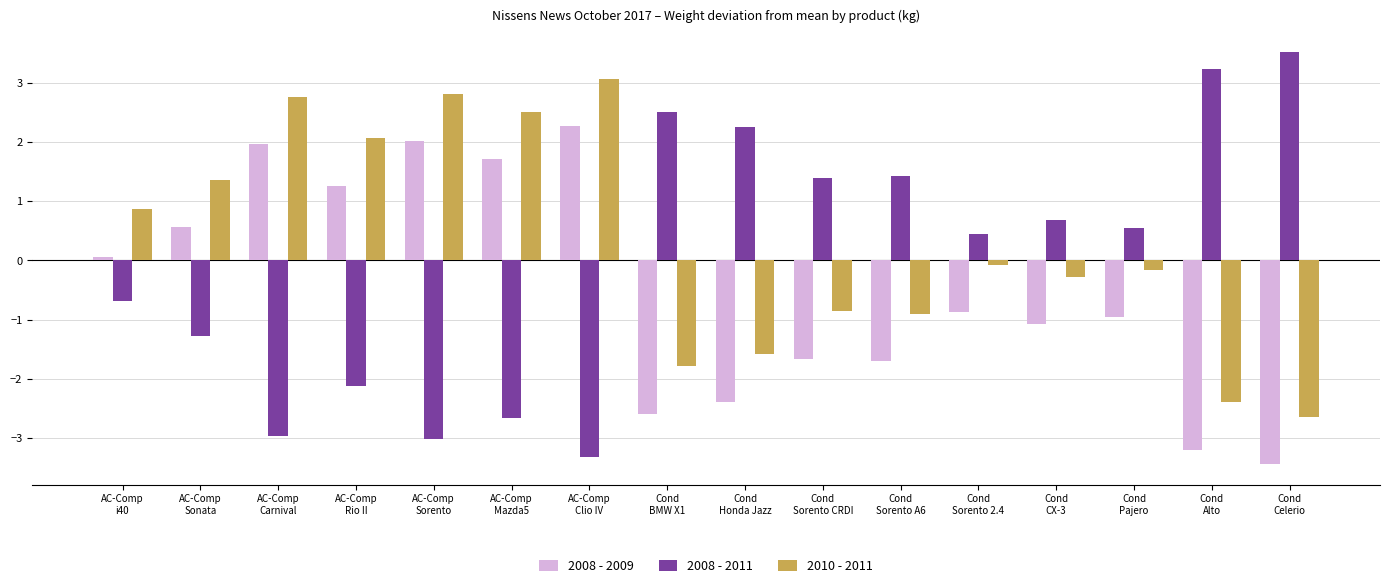

What is the difference between the 2008 - 2011 values at AC-Comp
Rio II and Cond
Sorento A6?

3.6